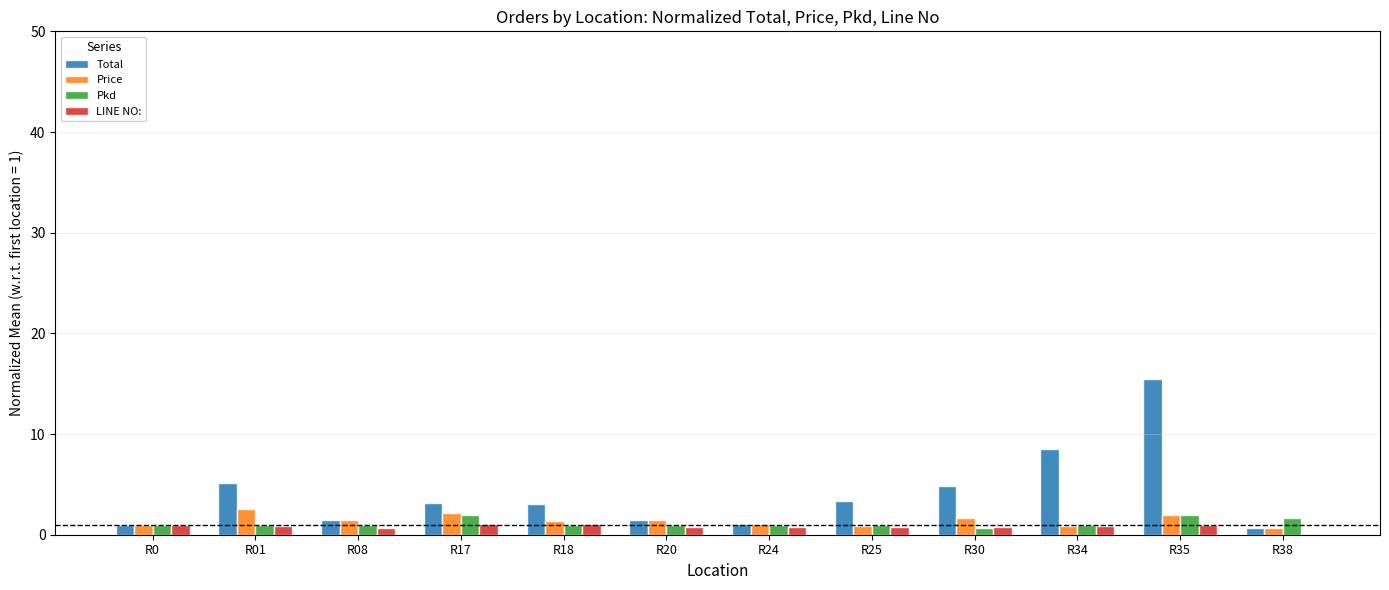

At which label does Total first exceed 3?

R01